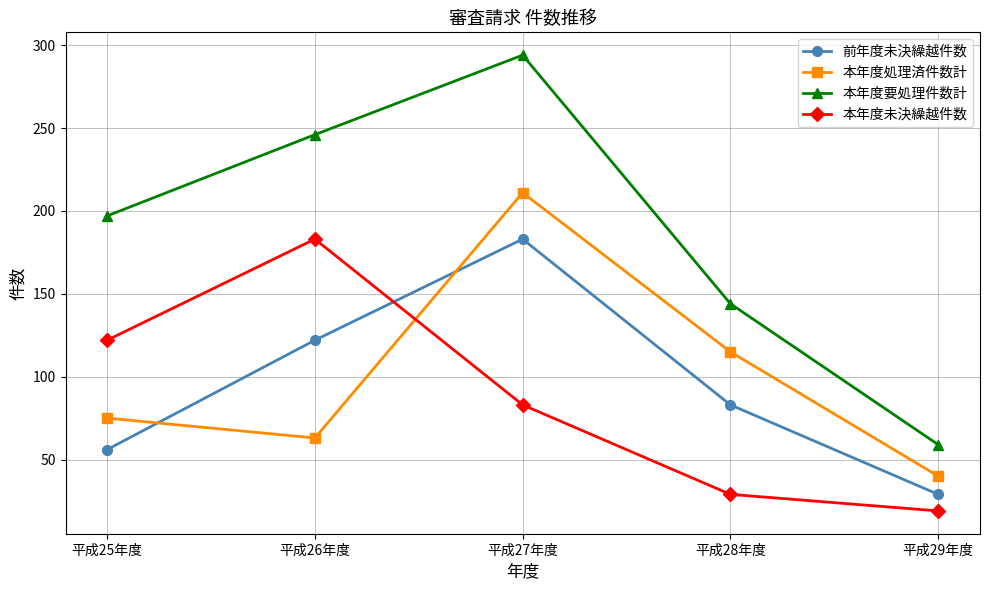

How many categories are shown in the chart?

5